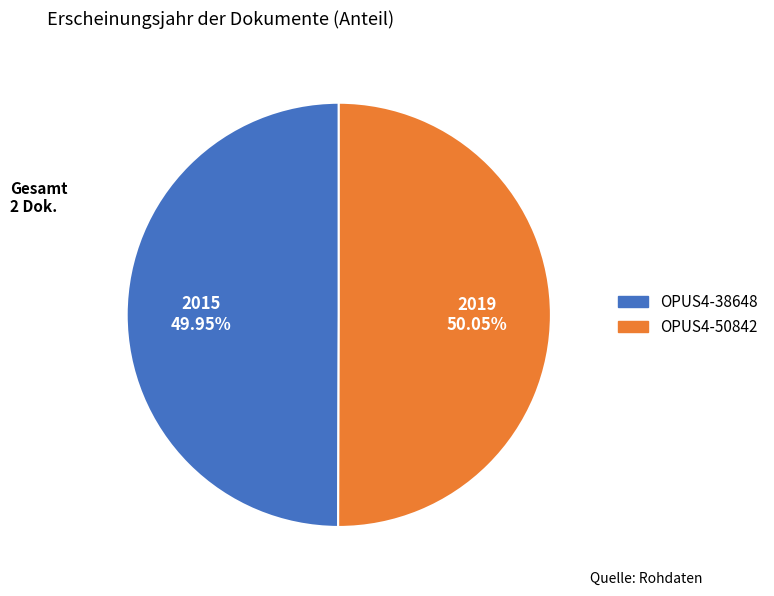

Combined, do OPUS4-50842 and OPUS4-38648 account for over 50%?

Yes